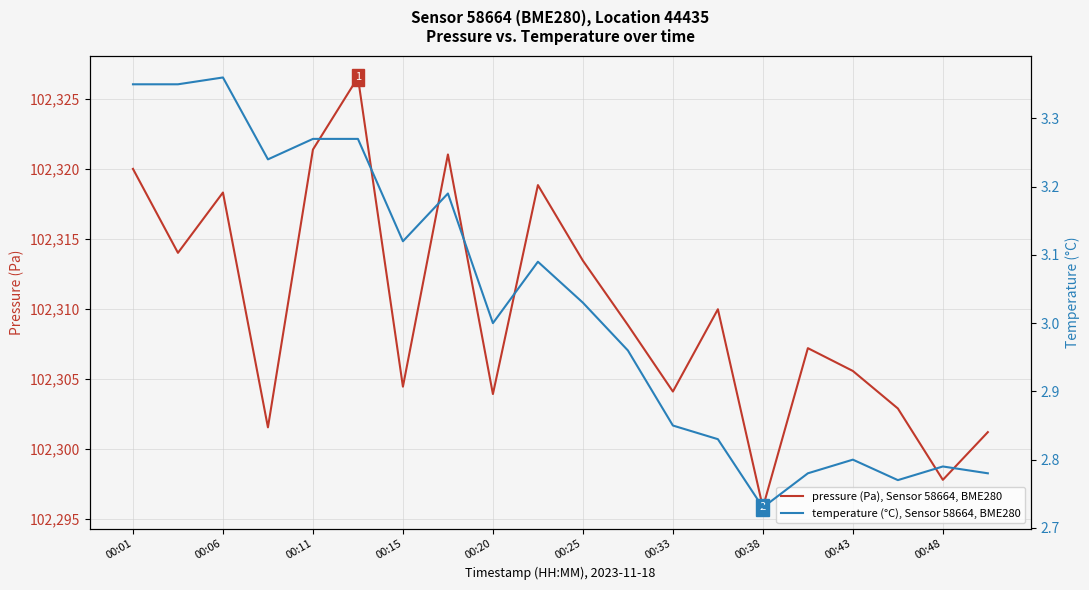

List the series in order of their overall mean, highest first.

pressure (Pa), Sensor 58664, BME280, temperature (°C), Sensor 58664, BME280